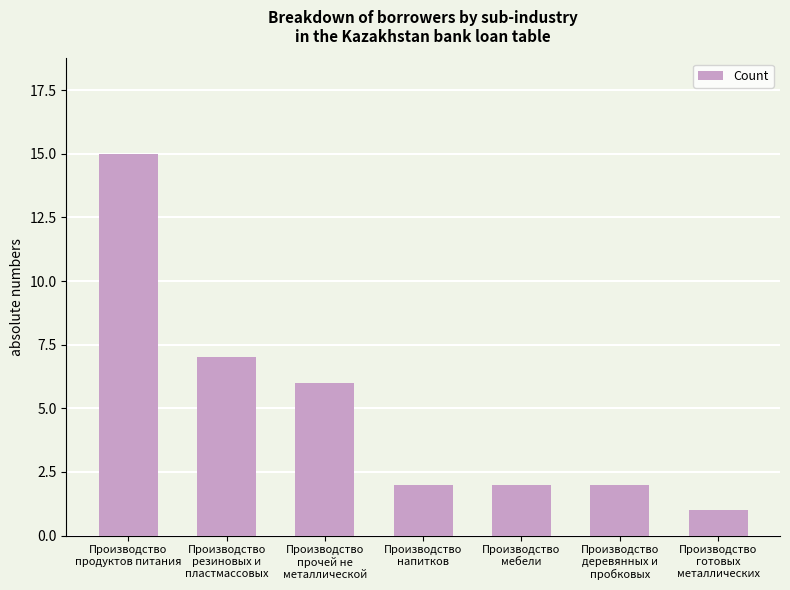

What position from the left is Производство
резиновых и
пластмассовых?

2